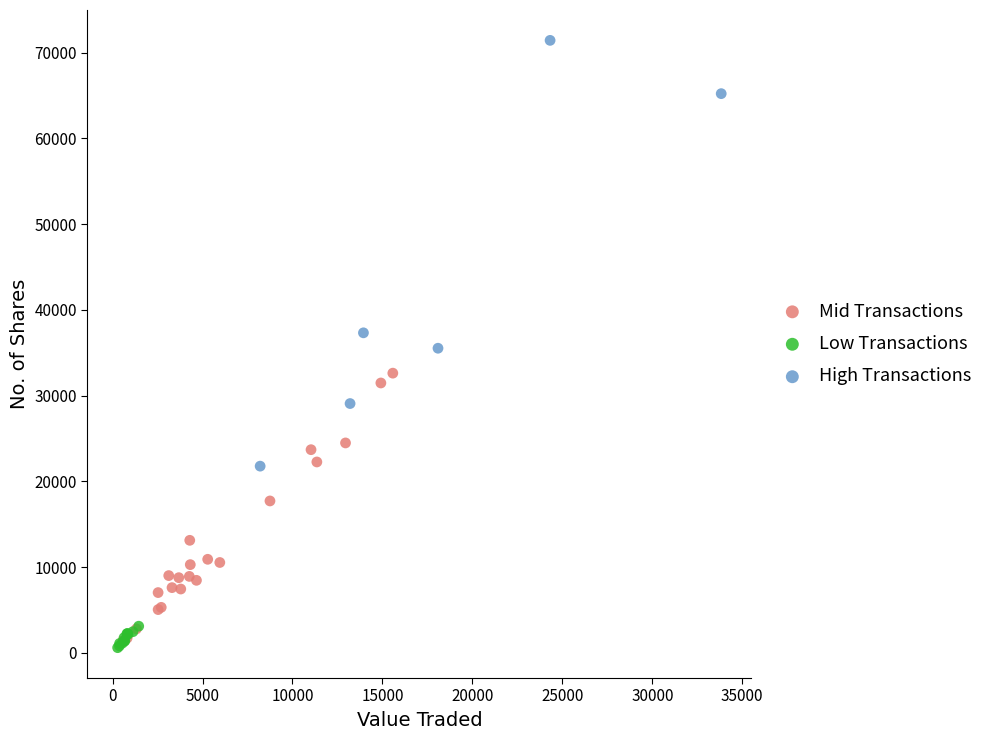

Which series reaches the maximum Y coordinate?

High Transactions